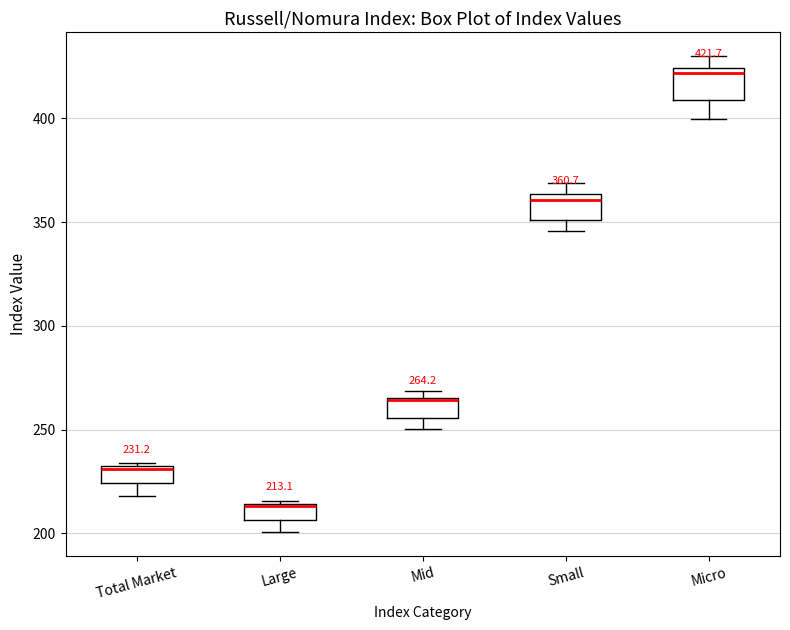

Which box's median line is the lowest?

Large